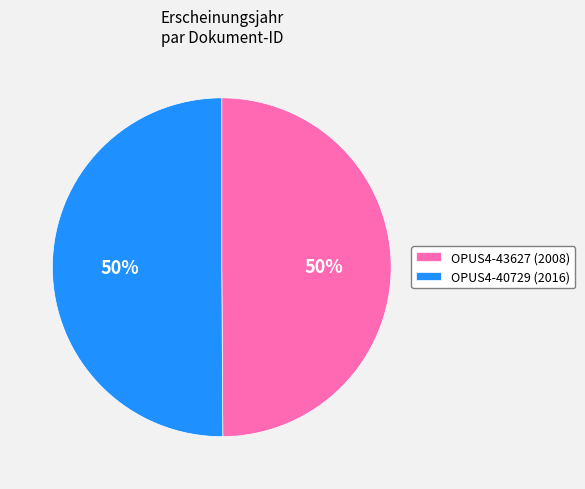

Count the number of slices in the pie.

2